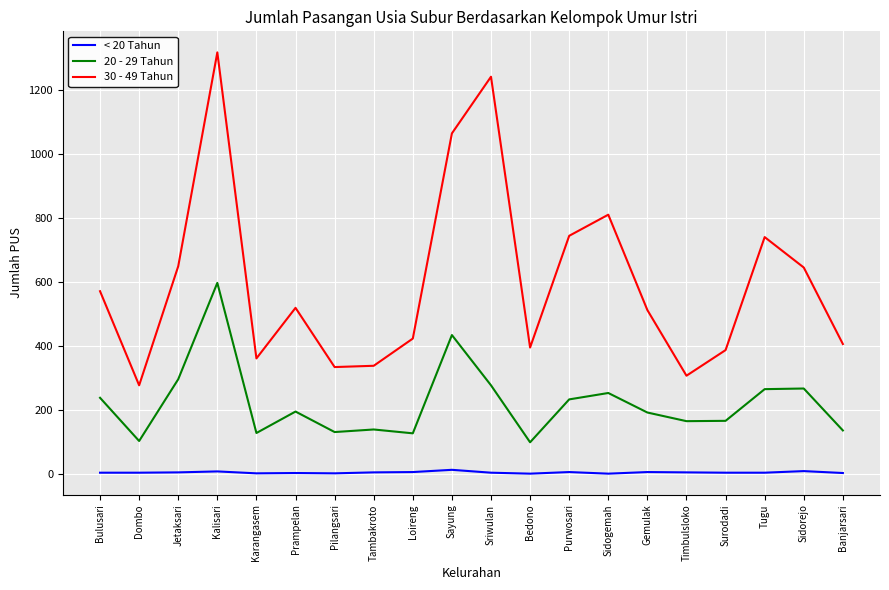

True or false: 30 - 49 Tahun and < 20 Tahun cross at least once.

False